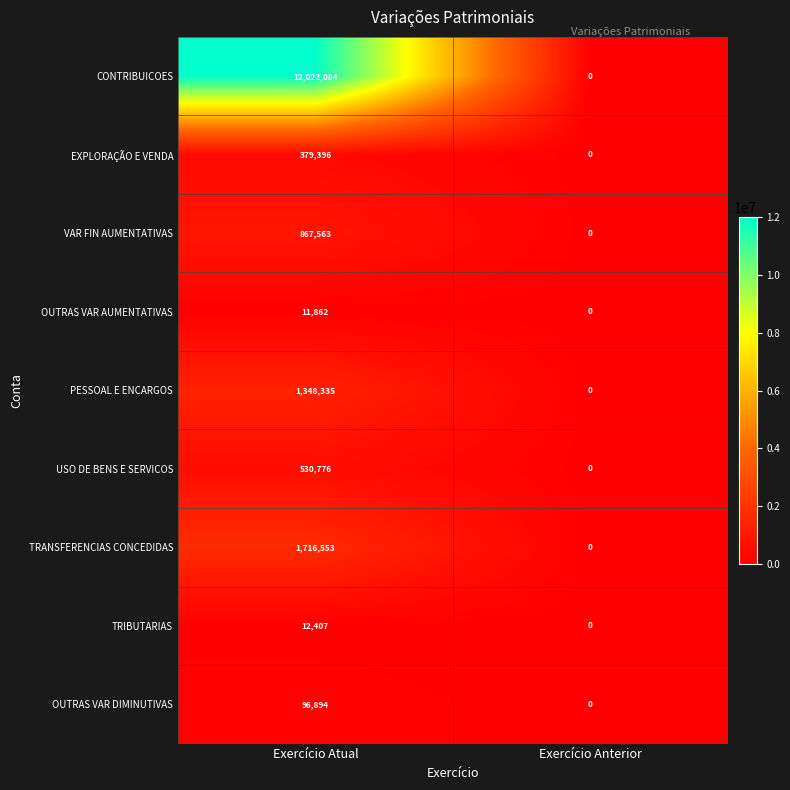

Which series changed the most between Exercício Atual and Exercício Anterior?

CONTRIBUICOES